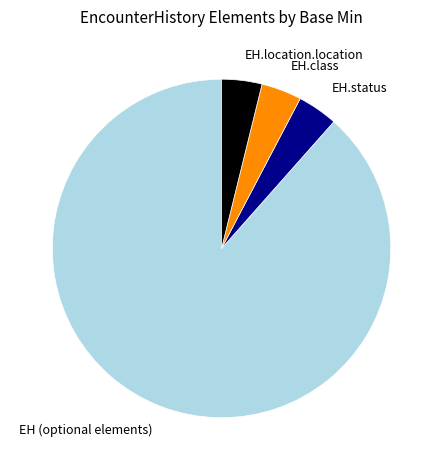

Is it true that EH (optional elements) is 88% of the pie?

True